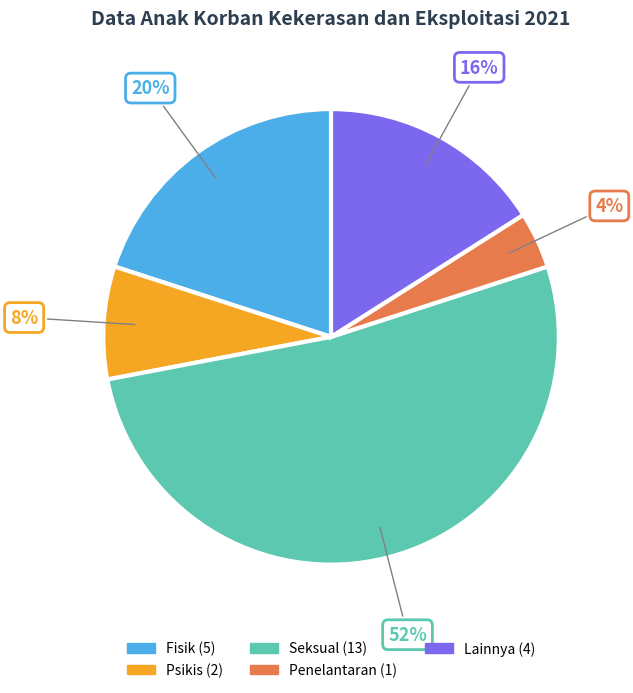

Does any single category account for the majority?

Yes